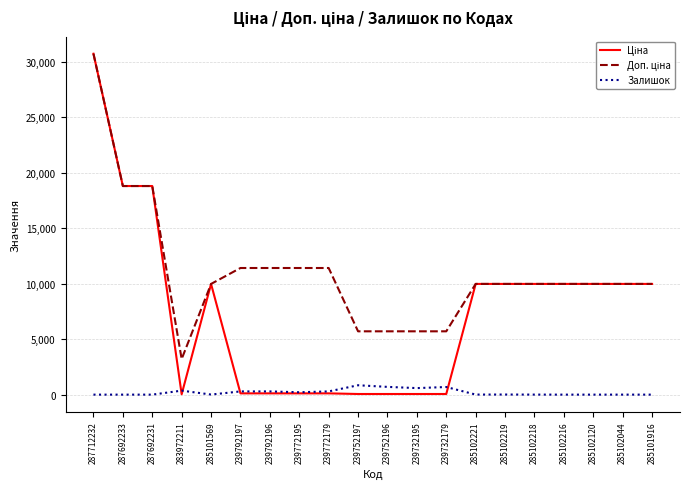

What is the maximum value shown in the chart?

30717.1